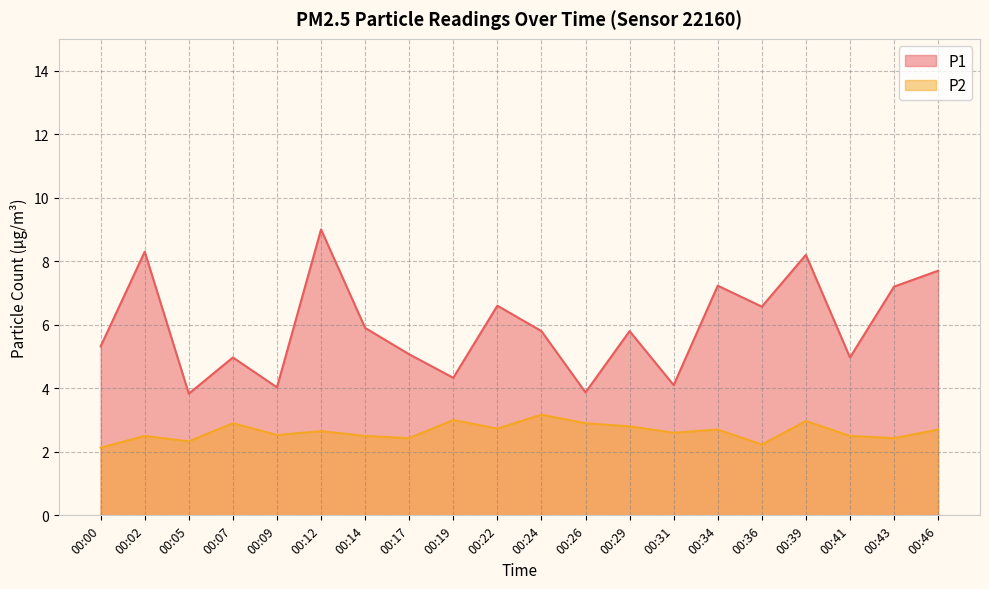

Rank the series at 00:43 from highest to lowest value.

P1, P2